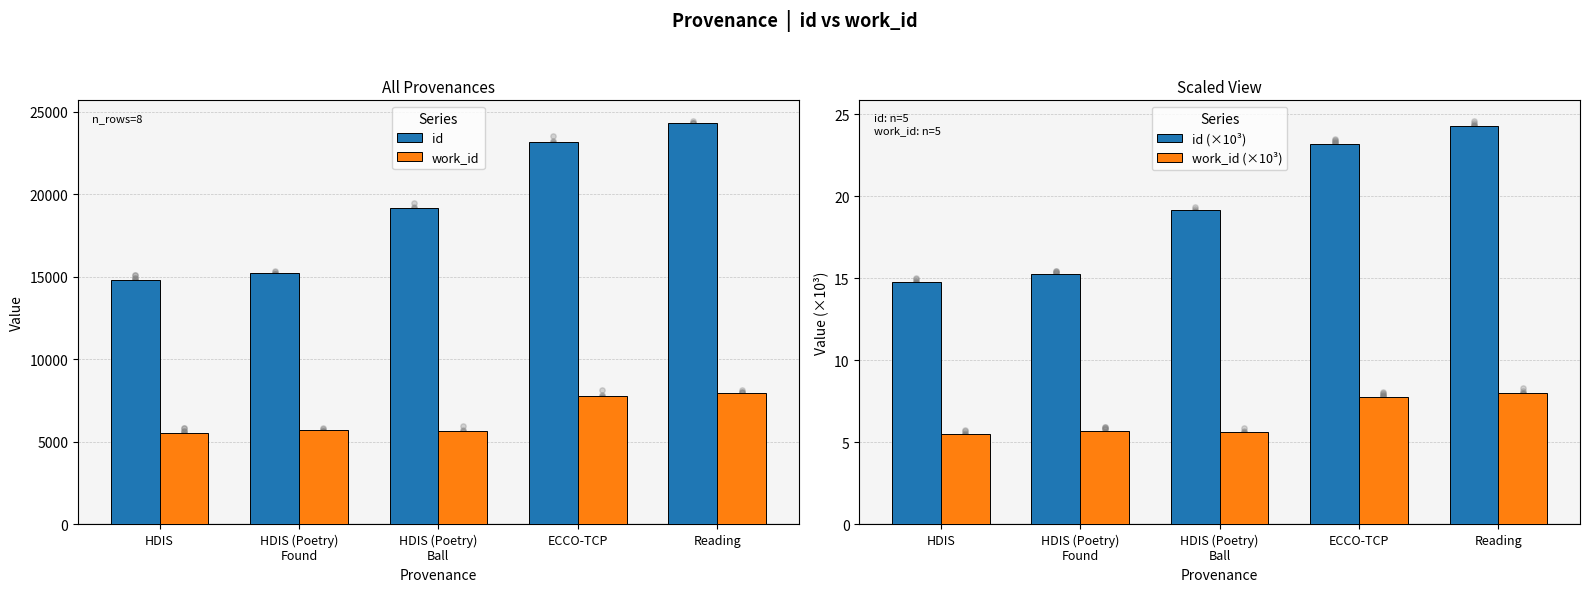

Which series contains the lowest Y value?

work_id (×10³)